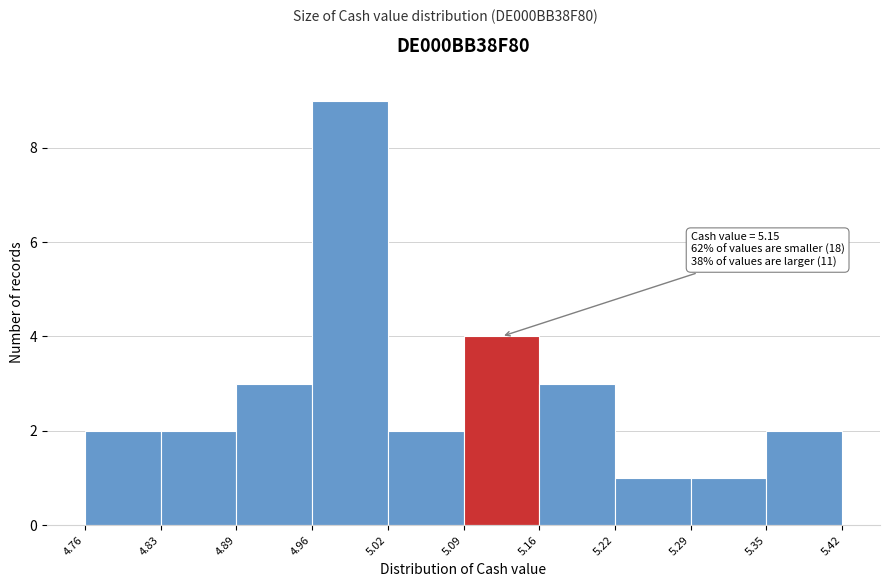

Over which range of the x-axis is the bar tallest?

4.96 to 5.02